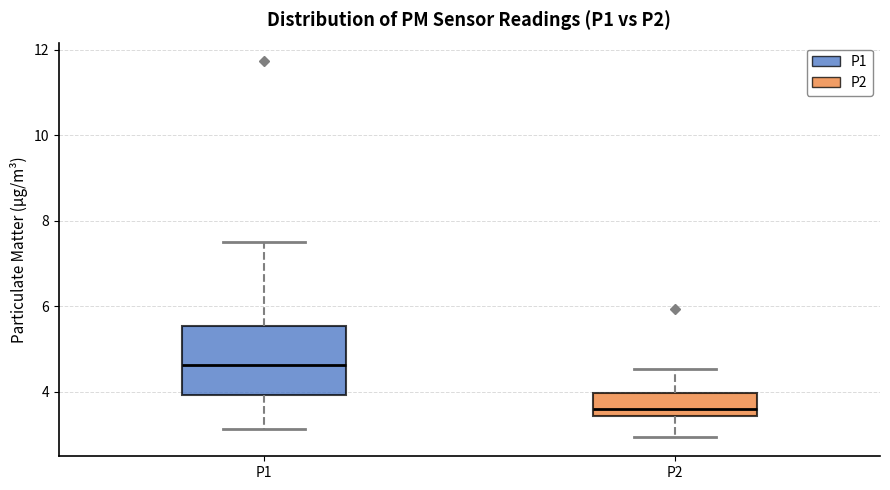

Which box's median line is the lowest?

P2